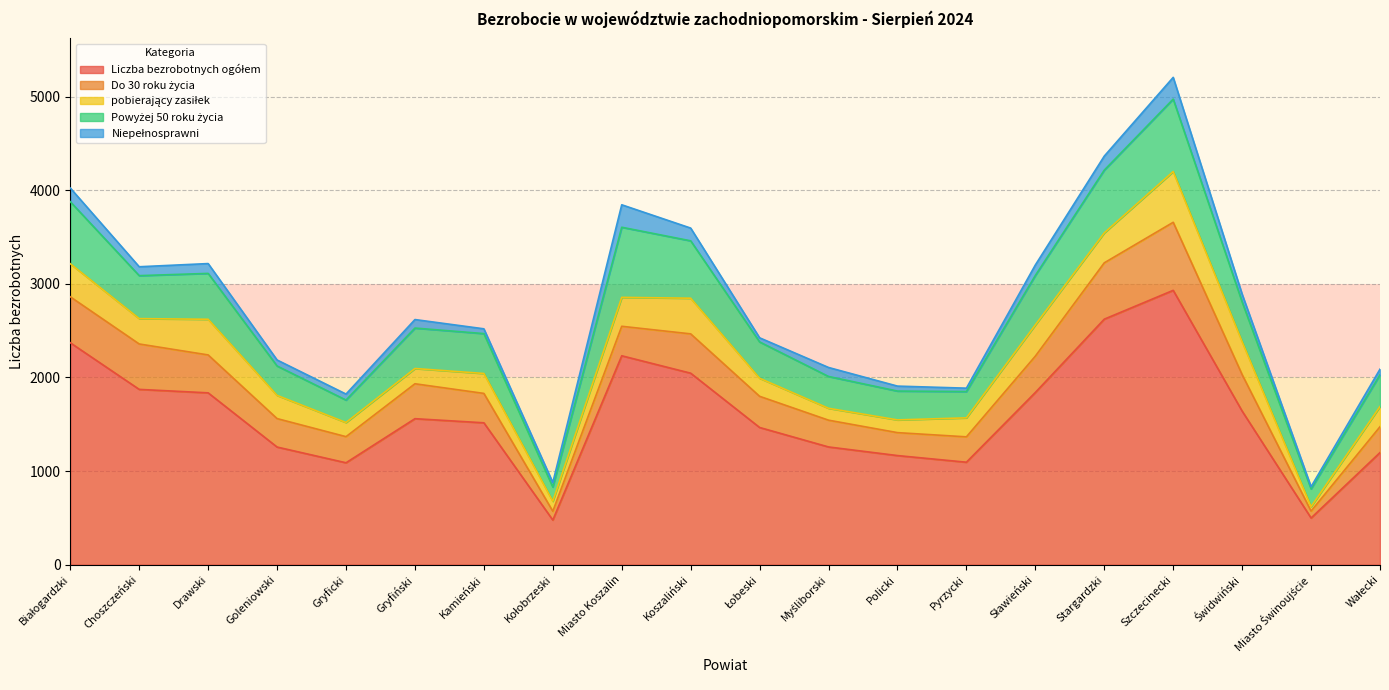

At how many categories does at least one series exceed 351?

20